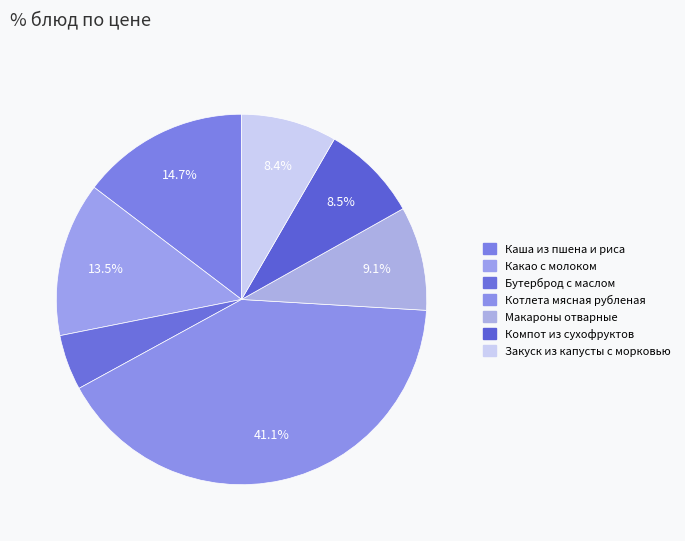

Is it true that Бутерброд с маслом is 13% of the pie?

False